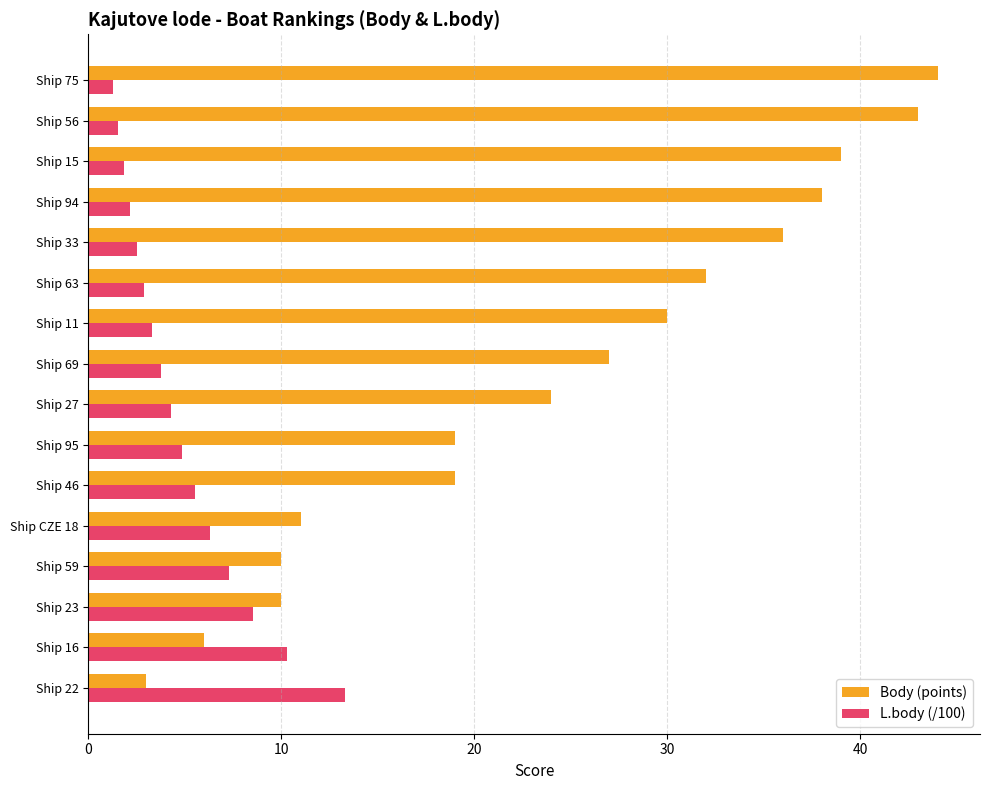

How many data points in Body (points) are less than 27?

8